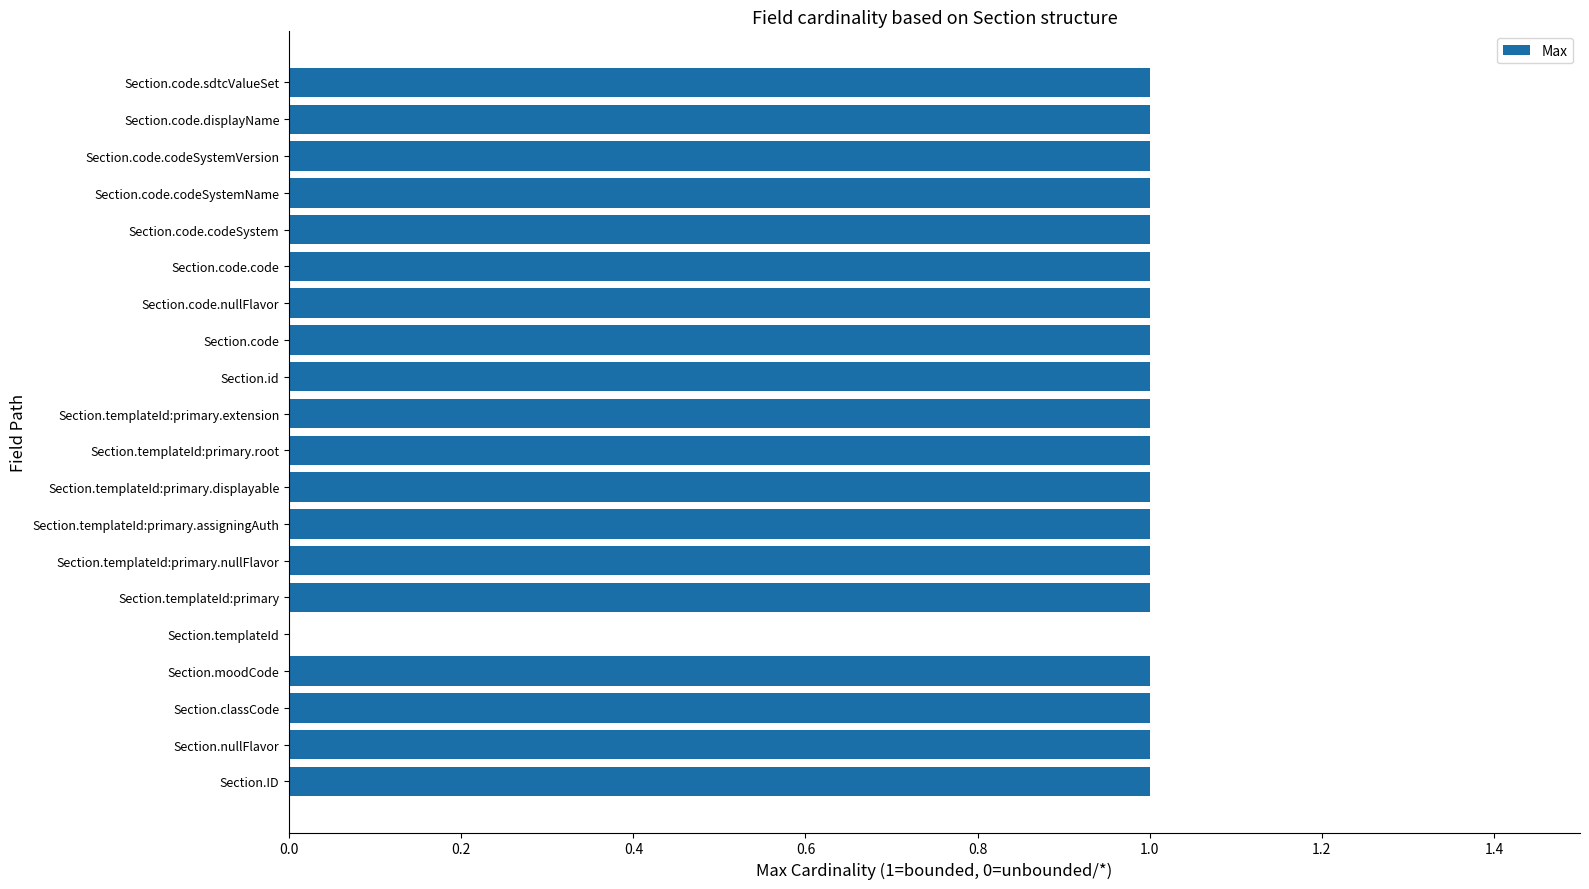

Reading bottom to top, what are all the values shown in this chart?

Section.ID=1	Section.nullFlavor=1	Section.classCode=1	Section.moodCode=1	Section.templateId=0	Section.templateId:primary=1	Section.templateId:primary.nullFlavor=1	Section.templateId:primary.assigningAuth=1	Section.templateId:primary.displayable=1	Section.templateId:primary.root=1	Section.templateId:primary.extension=1	Section.id=1	Section.code=1	Section.code.nullFlavor=1	Section.code.code=1	Section.code.codeSystem=1	Section.code.codeSystemName=1	Section.code.codeSystemVersion=1	Section.code.displayName=1	Section.code.sdtcValueSet=1